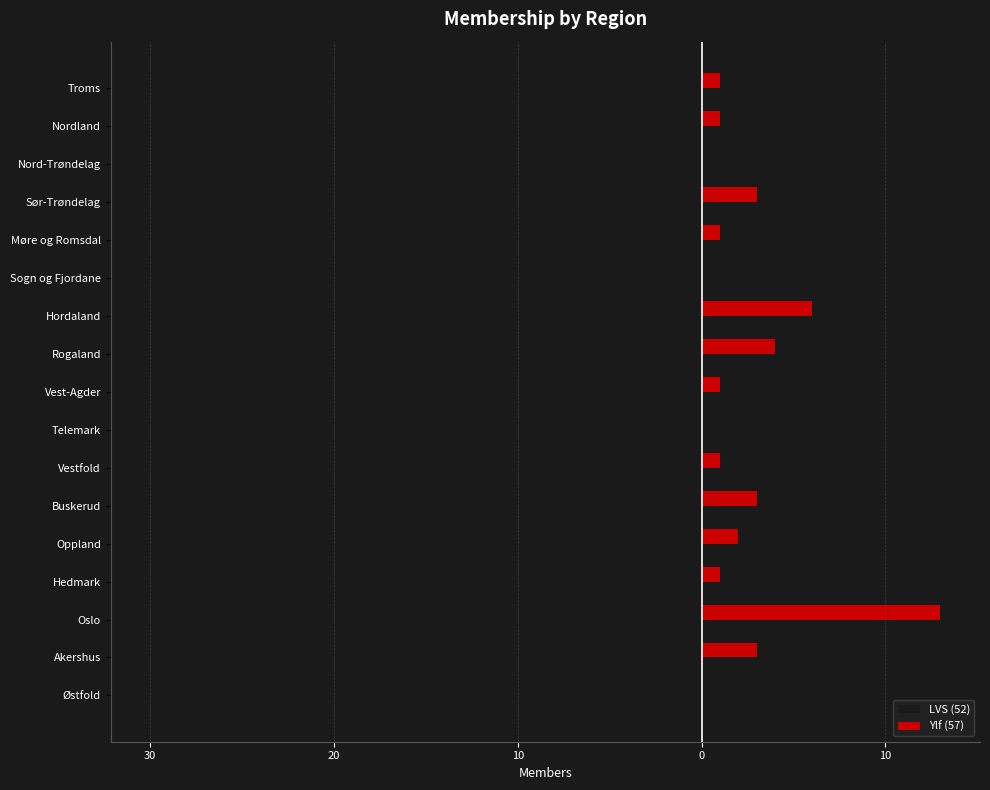

What are all the series names shown in the legend?

LVS (52), Ylf (57)